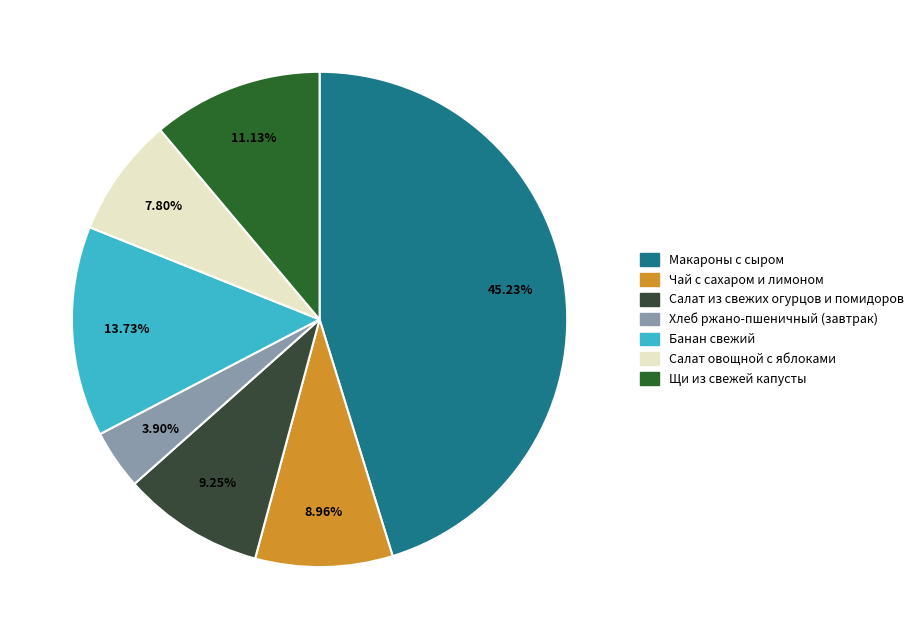

Which category has the smallest portion of the pie?

Хлеб ржано-пшеничный (завтрак)